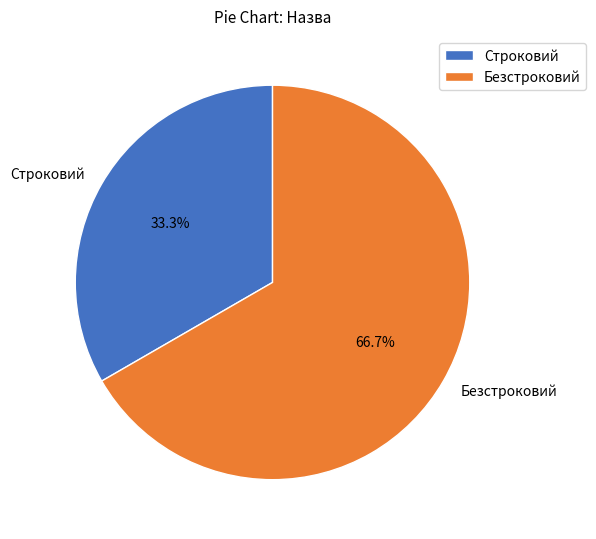

Is it true that Безстроковий is 76% of the pie?

False